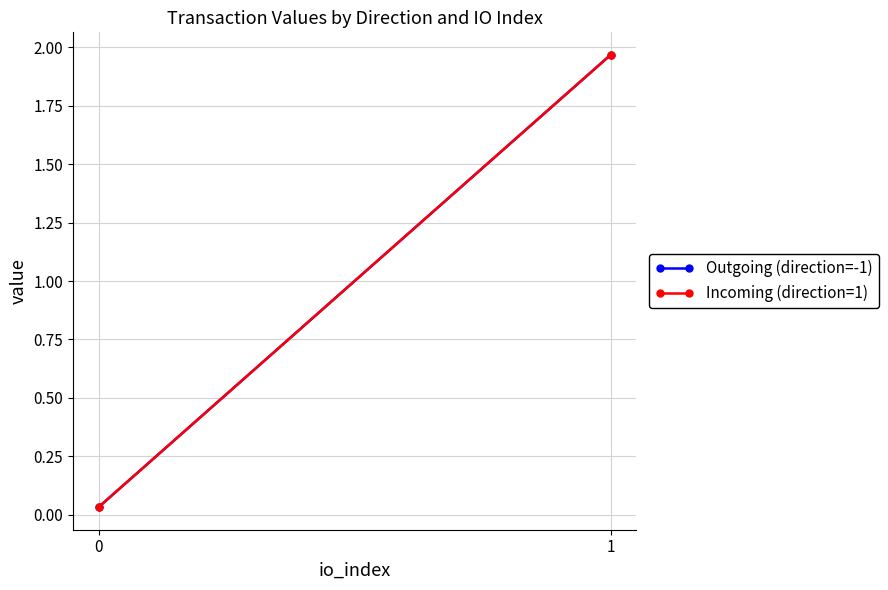

Is the value of Incoming (direction=1) at 0 greater than the value of Outgoing (direction=-1) at 1?

No